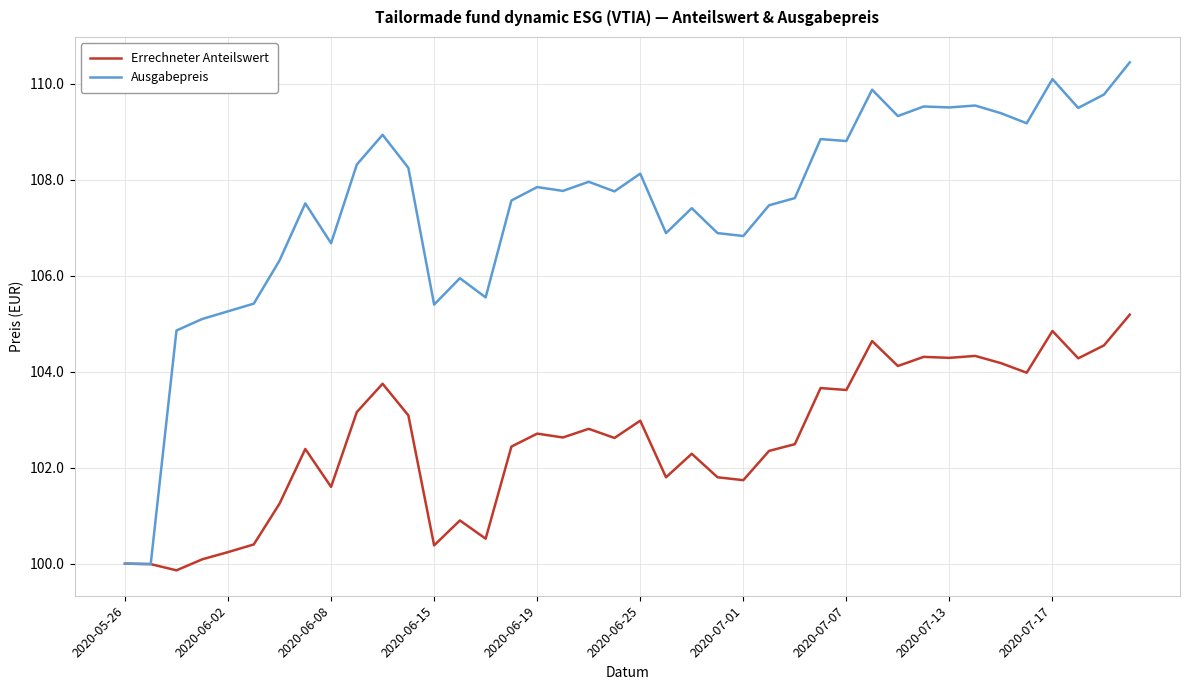

At how many categories does at least one series exceed 107?

26